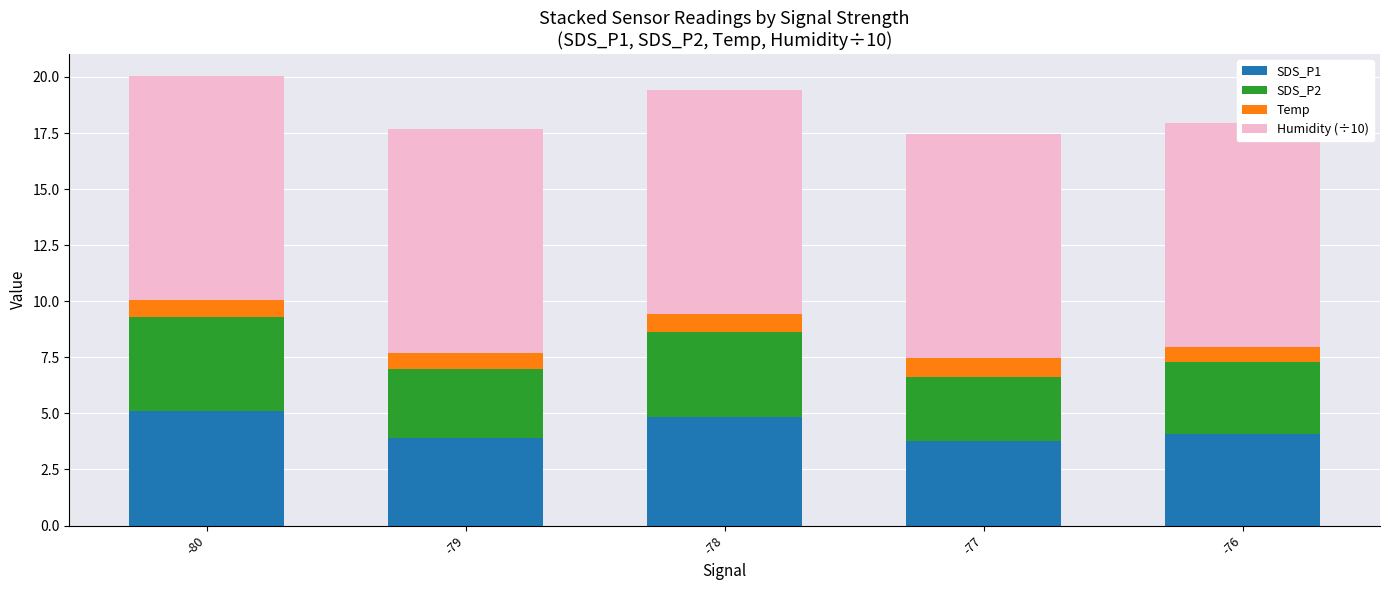

How many data points in SDS_P1 are less than 4?

2